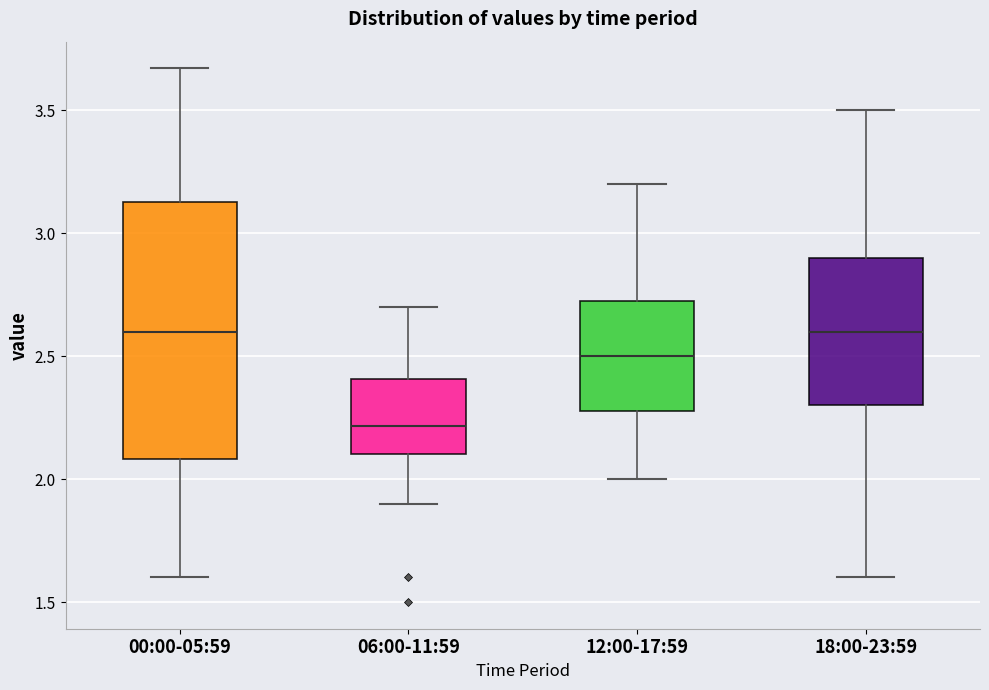

Reading left to right, transcribe this box plot: for each box, give where its median line is, the range the box spans, and where its two whiskers end, as read against the y-axis. The values are not printed on the chart, so give them approximately, as read against the axis.

00:00-05:59: median 2.60, box 2.10 to 3.15, whiskers 1.60 to 3.65
06:00-11:59: median 2.20, box 2.10 to 2.40, whiskers 1.90 to 2.70
12:00-17:59: median 2.50, box 2.30 to 2.75, whiskers 2.00 to 3.20
18:00-23:59: median 2.60, box 2.30 to 2.90, whiskers 1.60 to 3.50